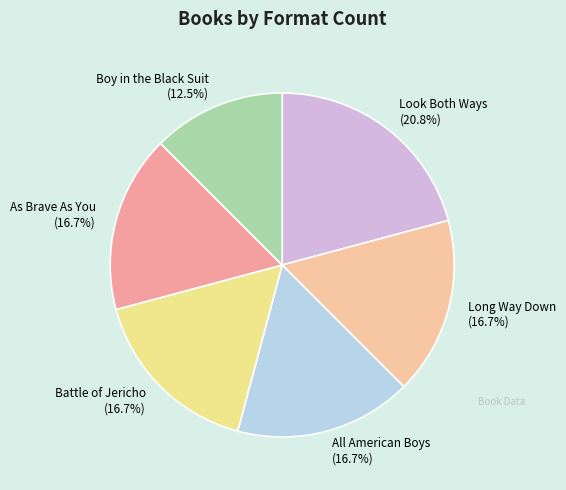

What percentage is the As Brave As You slice, to the nearest percent?

17%